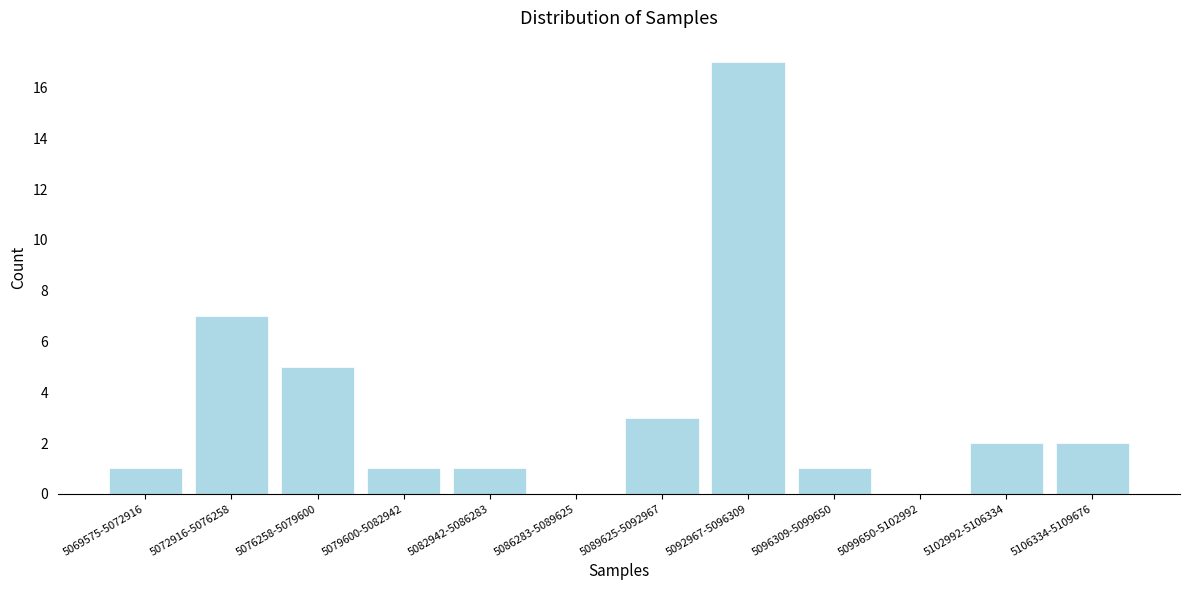

Reading left to right, list all the values displayed in this chart.

5069575-5072916=1	5072916-5076258=7	5076258-5079600=5	5079600-5082942=1	5082942-5086283=1	5086283-5089625=0	5089625-5092967=3	5092967-5096309=17	5096309-5099650=1	5099650-5102992=0	5102992-5106334=2	5106334-5109676=2